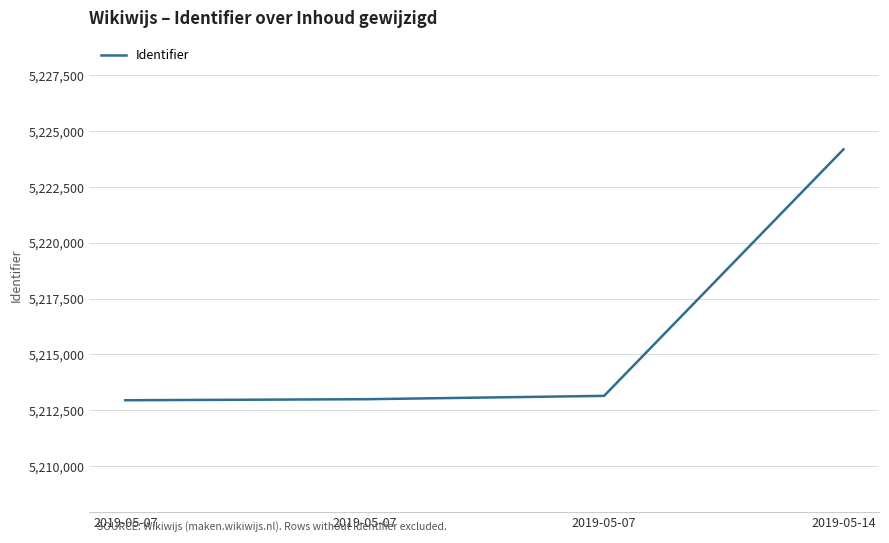

How many series are shown in this chart?

1